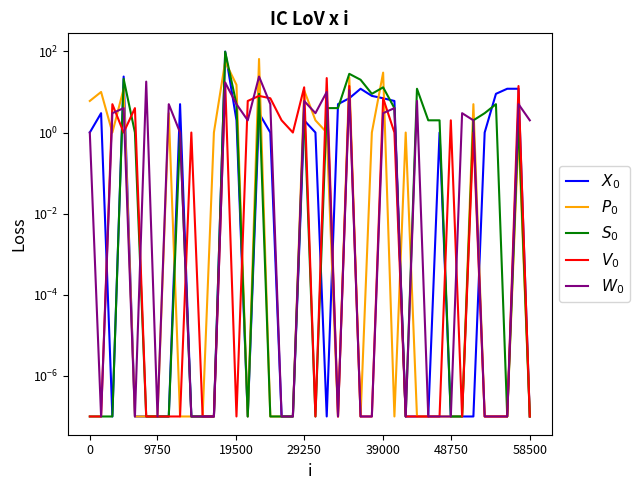

List the series in order of their peak value, lowest first.

$V_0$, $W_0$, $P_0$, $S_0$, $X_0$